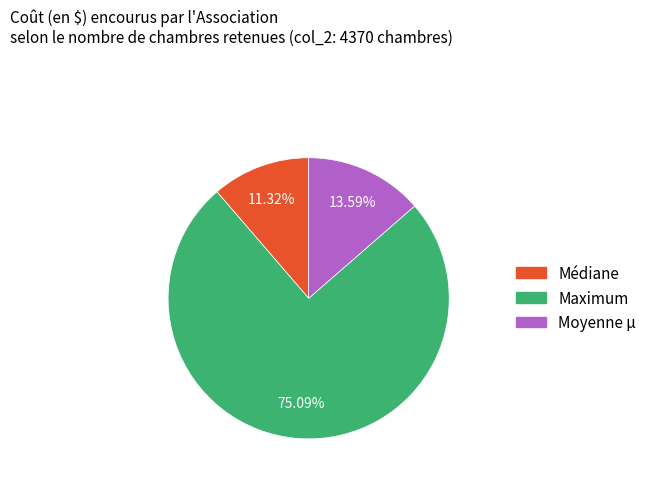

To the nearest percent, what is the average slice percentage?

33%